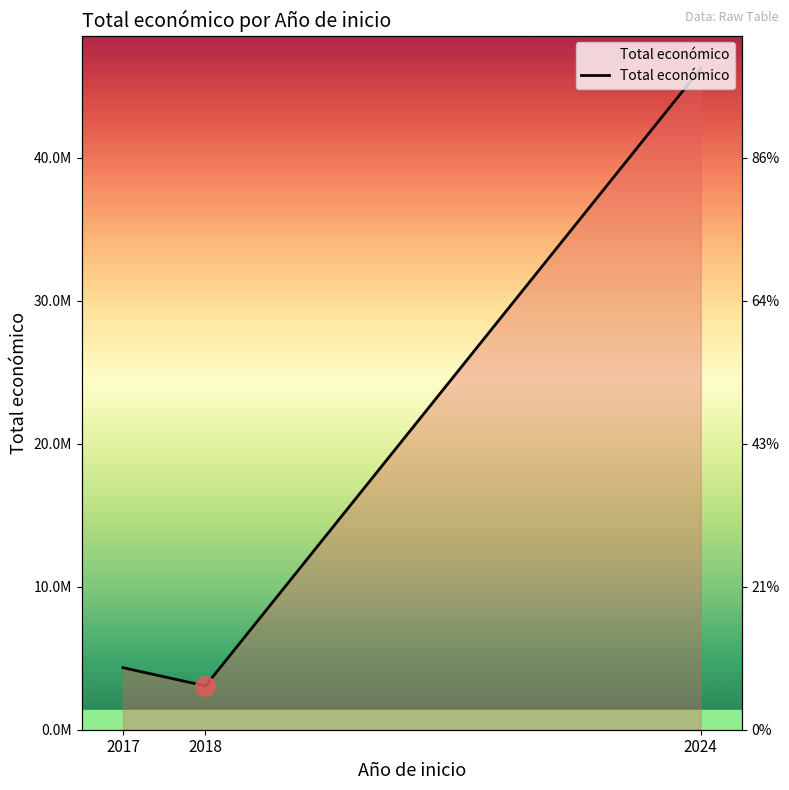

True or false: the data shows 4337624 at 2017.

True